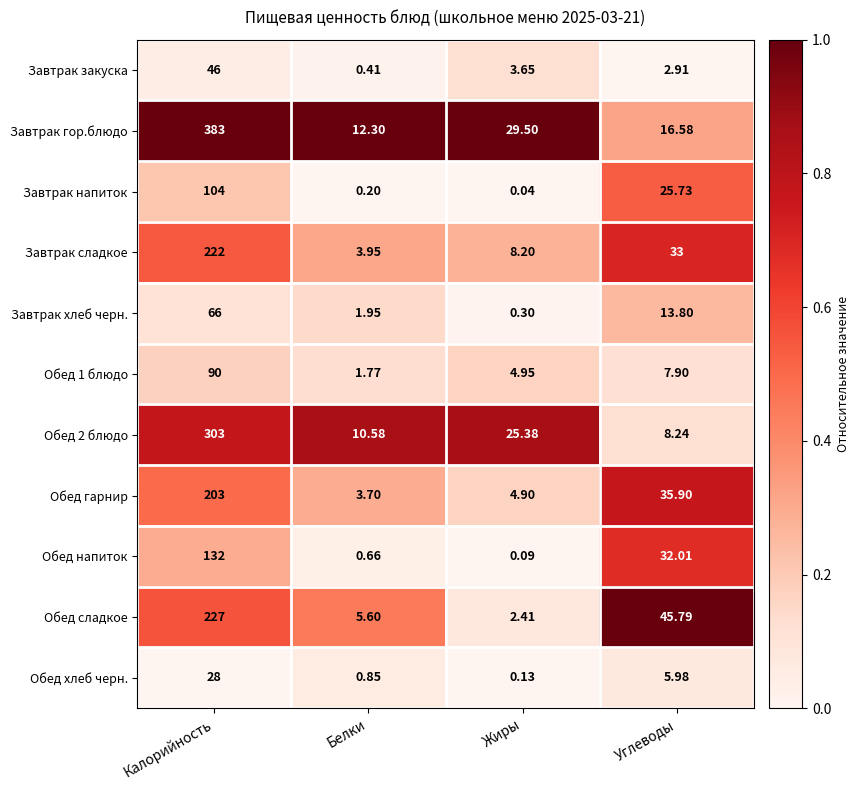

What is the difference between the highest and lowest values at Углеводы?

42.9